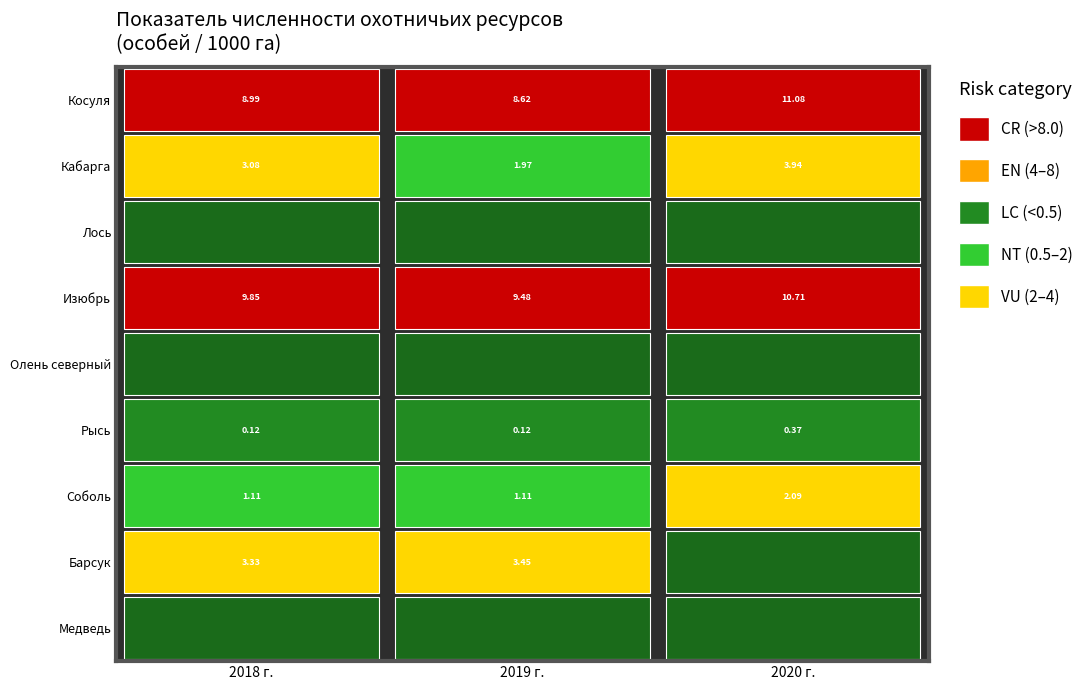

The Барсук series shows 3.4 at 2019 г.. True or false?

True